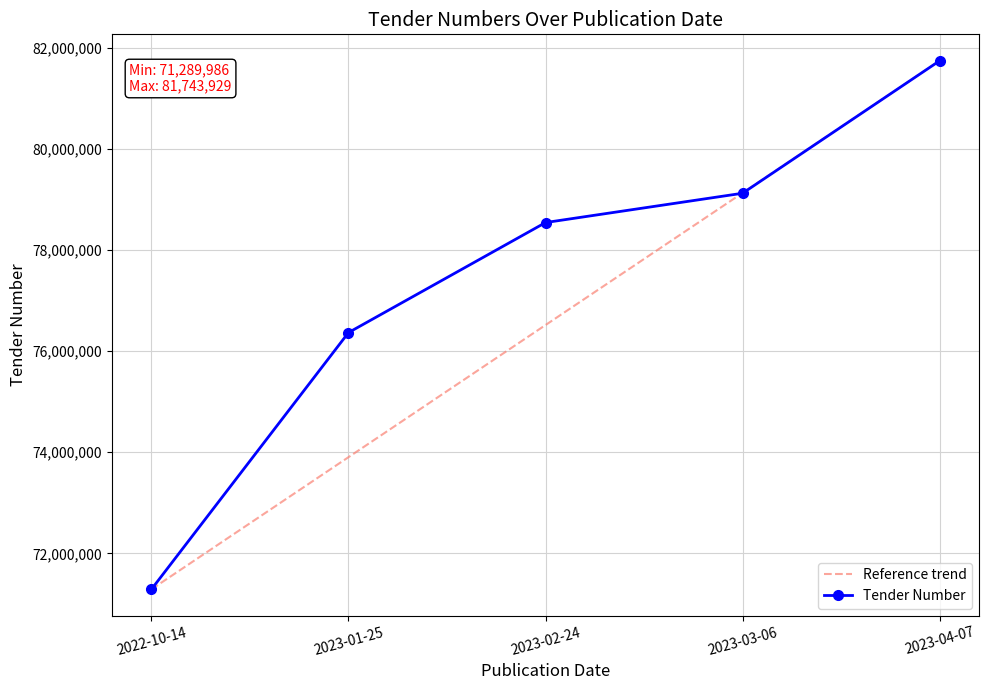

At which label is the value closest to 76516957?

2023-01-25